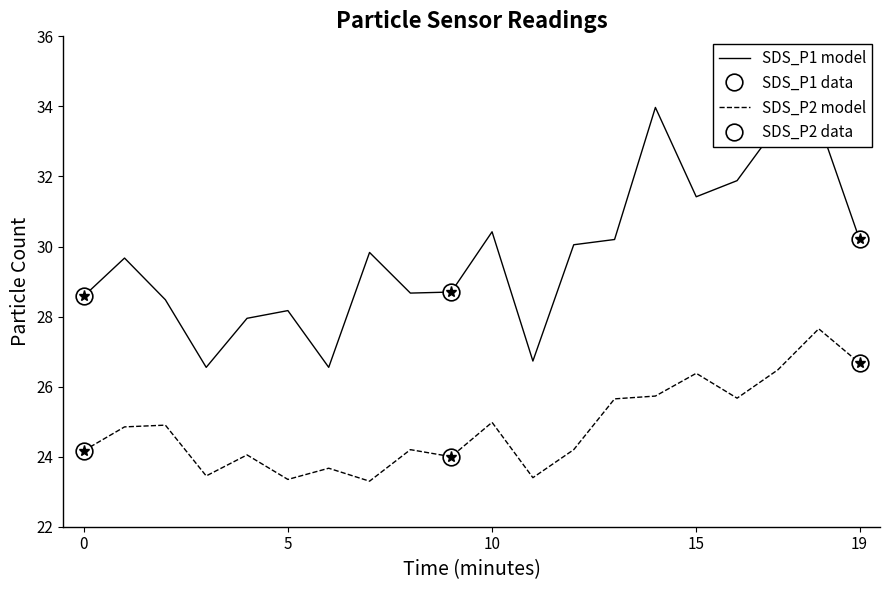

True or false: SDS_P2 and SDS_P1 cross at least once.

False